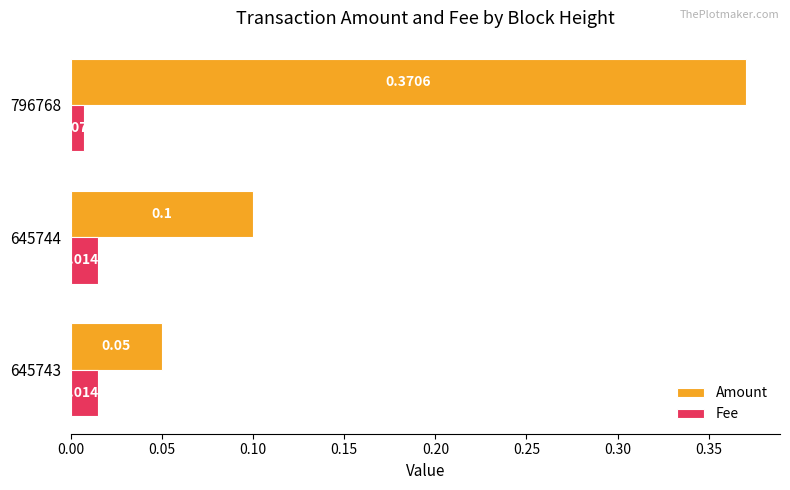

At which category is the sum across all series the highest?

796768